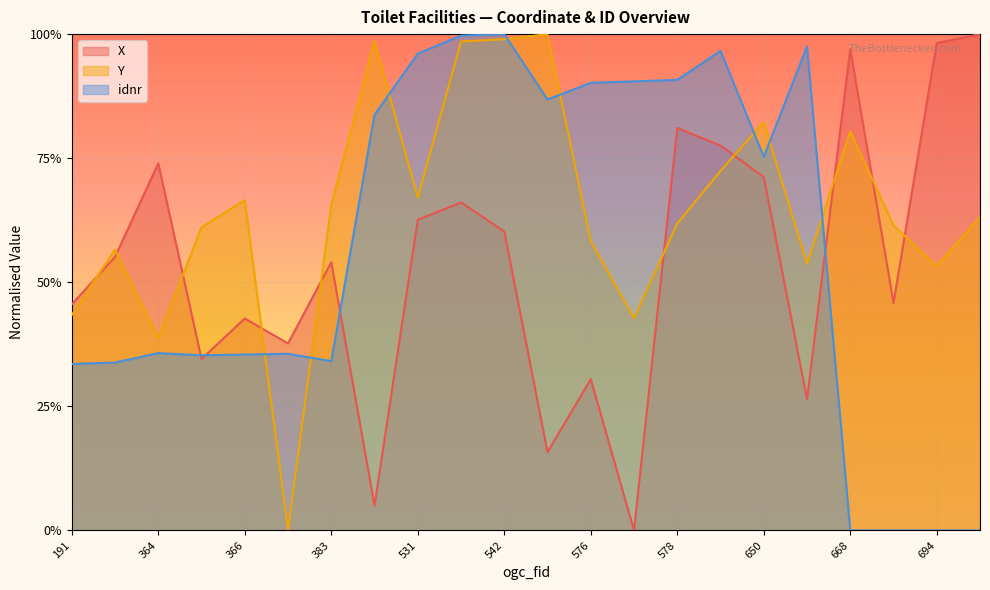

Reading right to left, what are all the values shown in this chart?

X: 1.0	1.0	0.5	1.0	0.3	0.7	0.8	0.8	0.0	0.3	0.2	0.6	0.7	0.6	0.1	0.5	0.4	0.4	0.3	0.7	0.6	0.5
Y: 0.6	0.5	0.6	0.8	0.5	0.8	0.7	0.6	0.4	0.6	1.0	1.0	1.0	0.7	1.0	0.7	0.0	0.7	0.6	0.4	0.6	0.4
idnr: 0.0	0.0	0.0	0.0	1.0	0.8	1.0	0.9	0.9	0.9	0.9	1.0	1.0	1.0	0.8	0.3	0.4	0.4	0.4	0.4	0.3	0.3